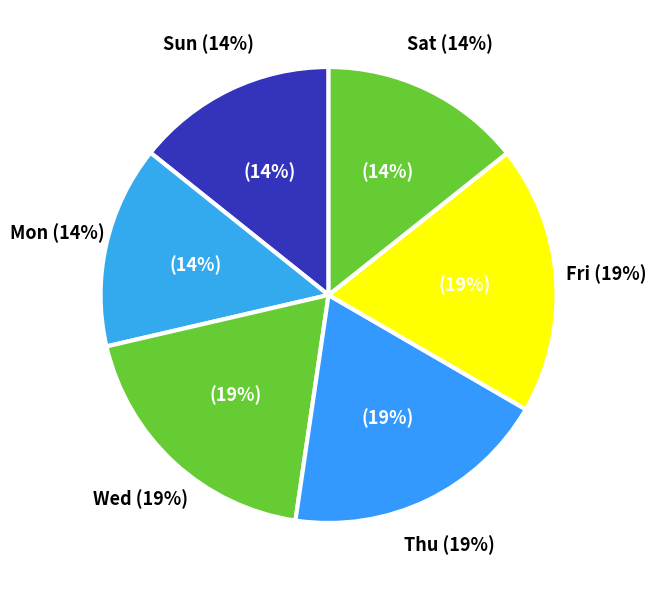

To the nearest percent, what is the difference between the largest and smallest slice percentages?

7%